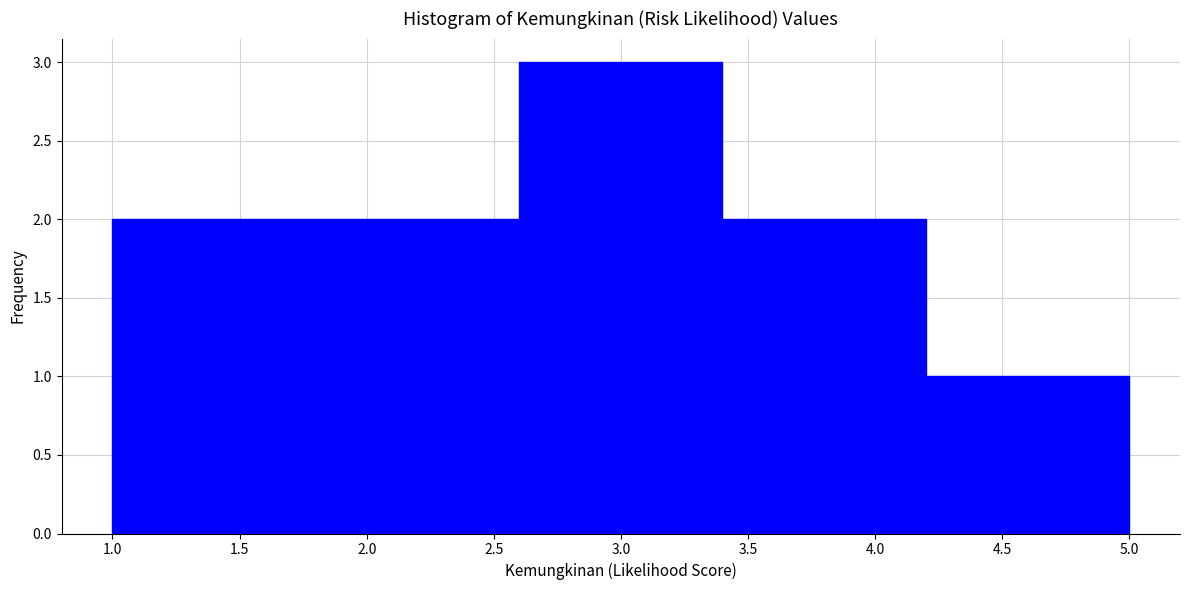

What is the height of the bar covering 3.4 to 4.2 on the x-axis? The values are not printed on the chart, so give them approximately, as read against the axis.

2